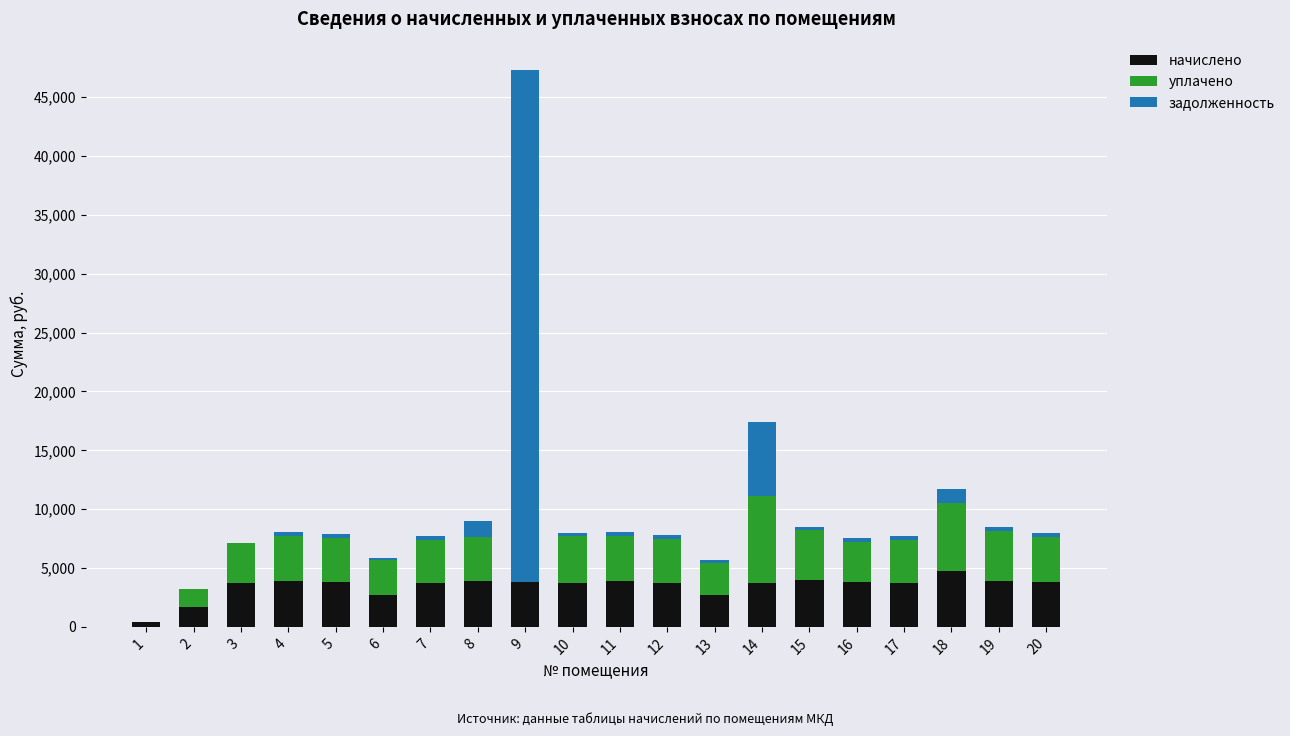

What is the sum of all начислено values?

69483.9